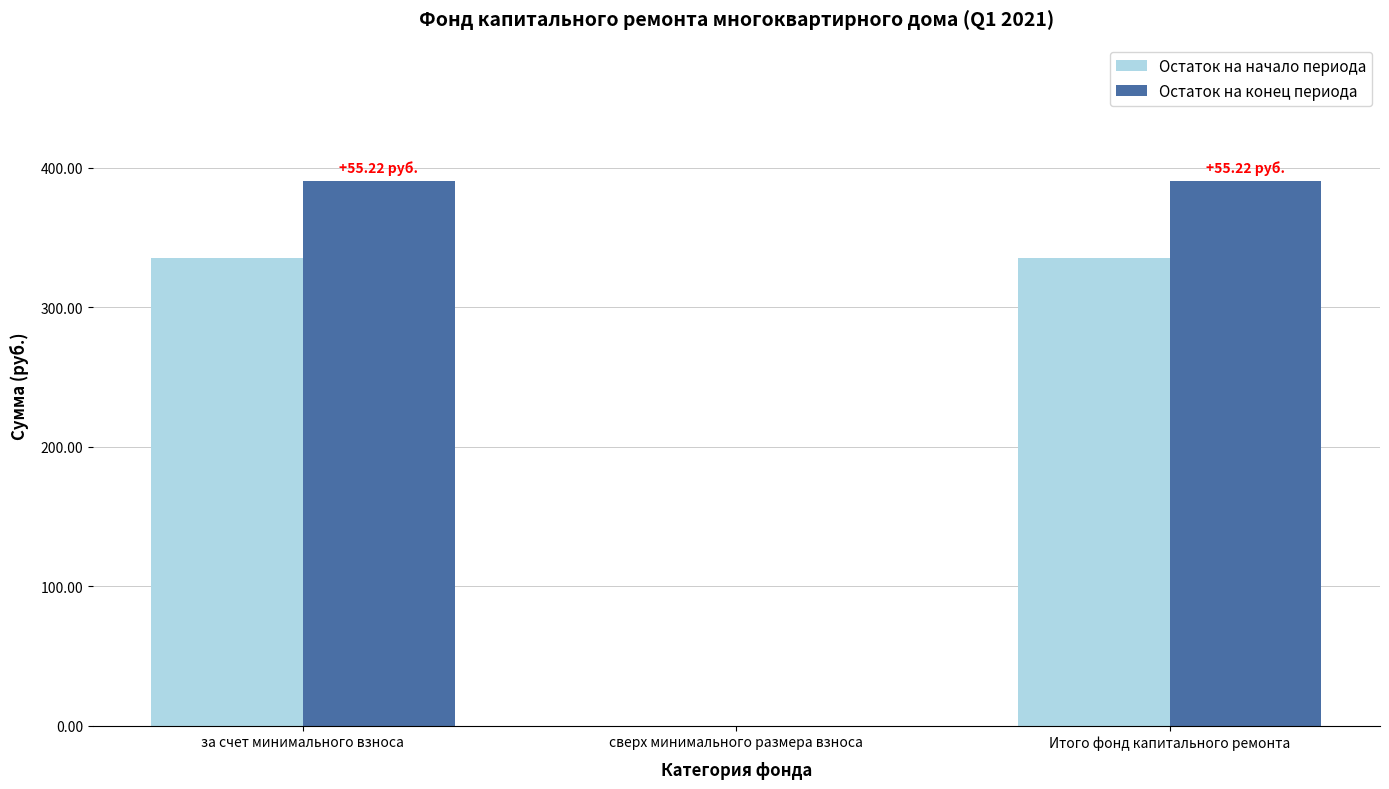

What is the sum of the Остаток на начало периода values at сверх минимального размера взноса and Итого фонд капитального ремонта?

335.4